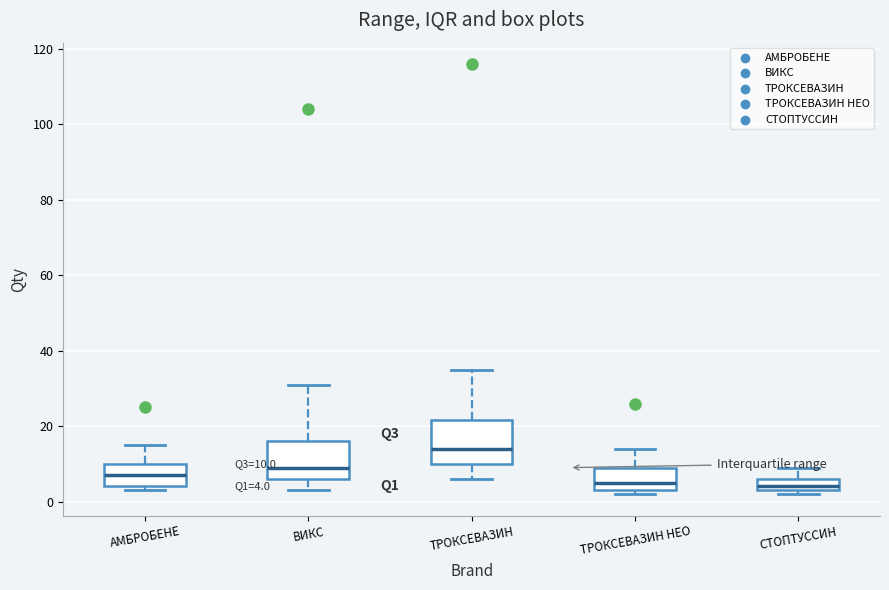

Which box has the highest median line?

ТРОКСЕВАЗИН